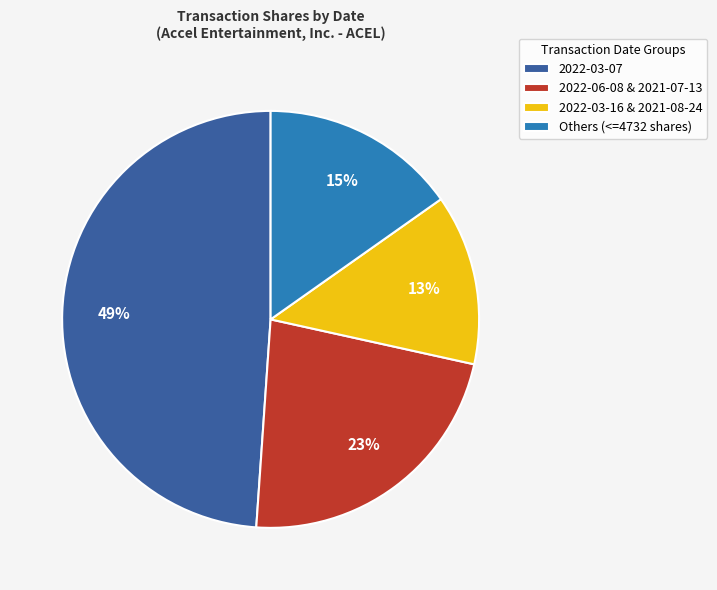

Rank the categories by value from highest to lowest.

2022-03-07, 2022-06-08 & 2021-07-13, Others (<=4732 shares), 2022-03-16 & 2021-08-24